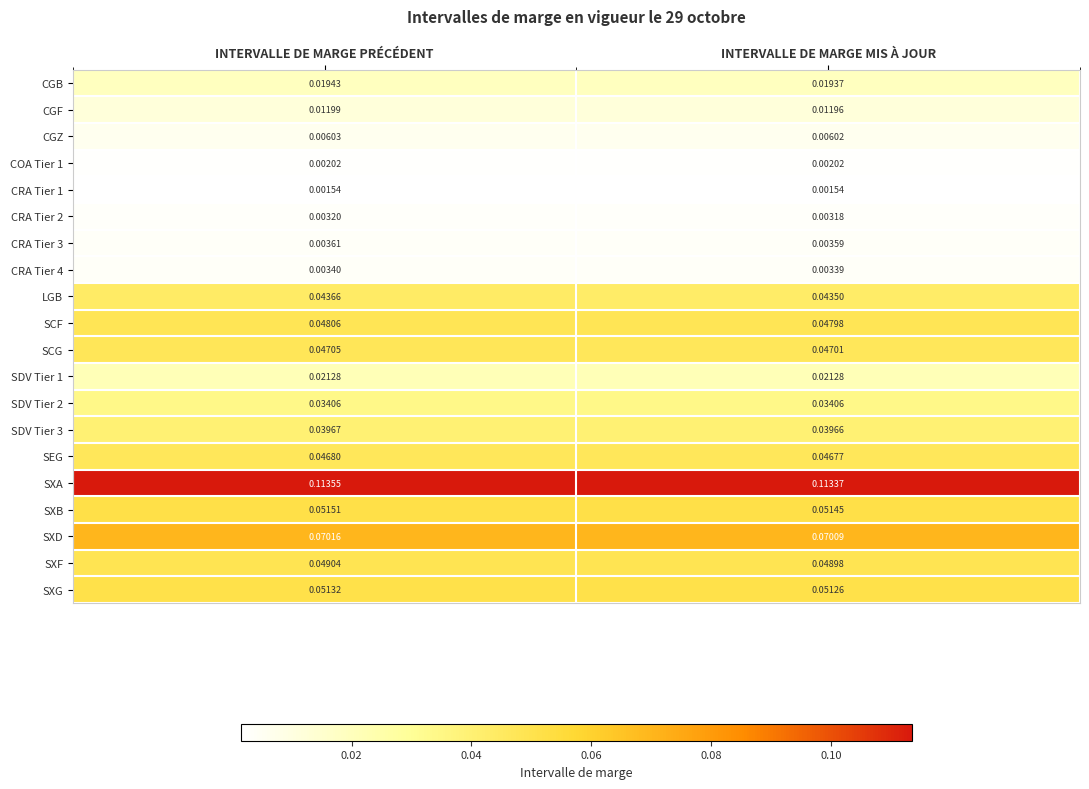

Where is SXF nearest to the value 0?

INTERVALLE DE MARGE MIS À JOUR